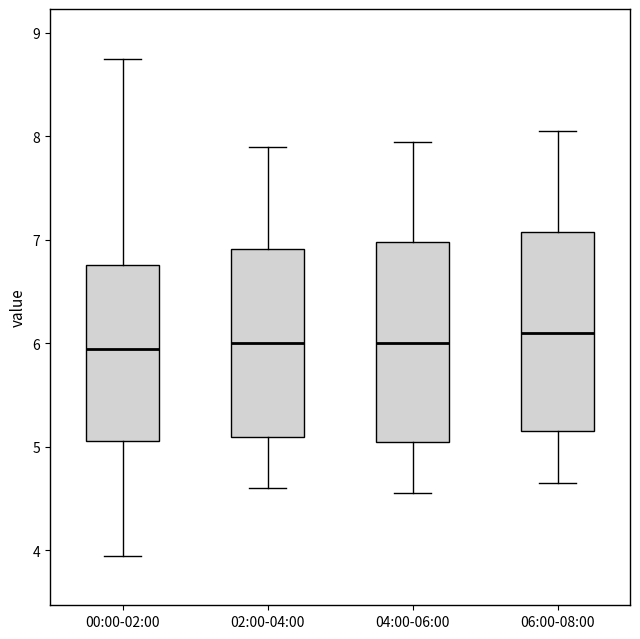

Where is the upper edge of the box for 00:00-02:00 on the y-axis? The values are not printed on the chart, so give them approximately, as read against the axis.

6.8